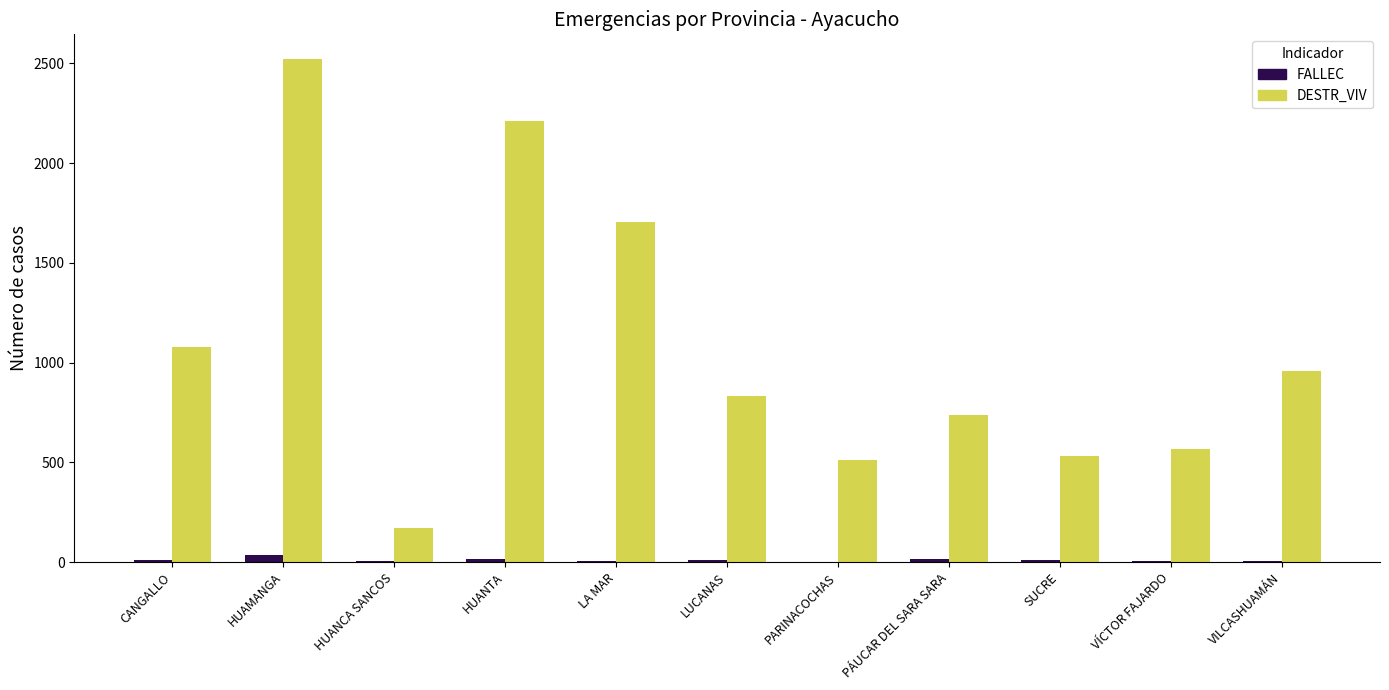

At which label does FALLEC first exceed 8?

CANGALLO